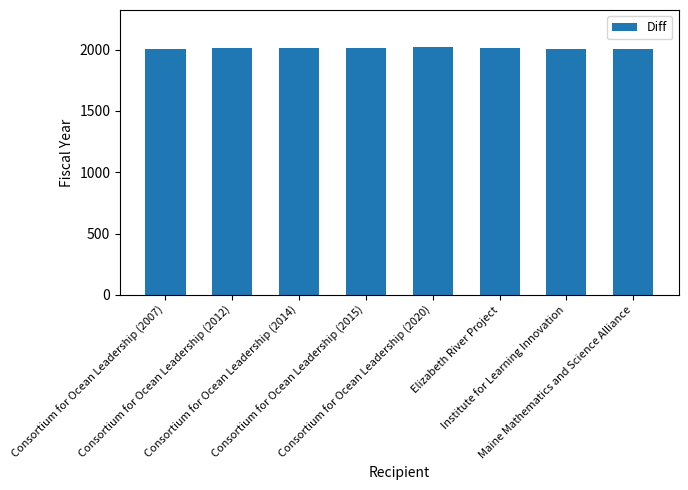

What is the average value?

2012